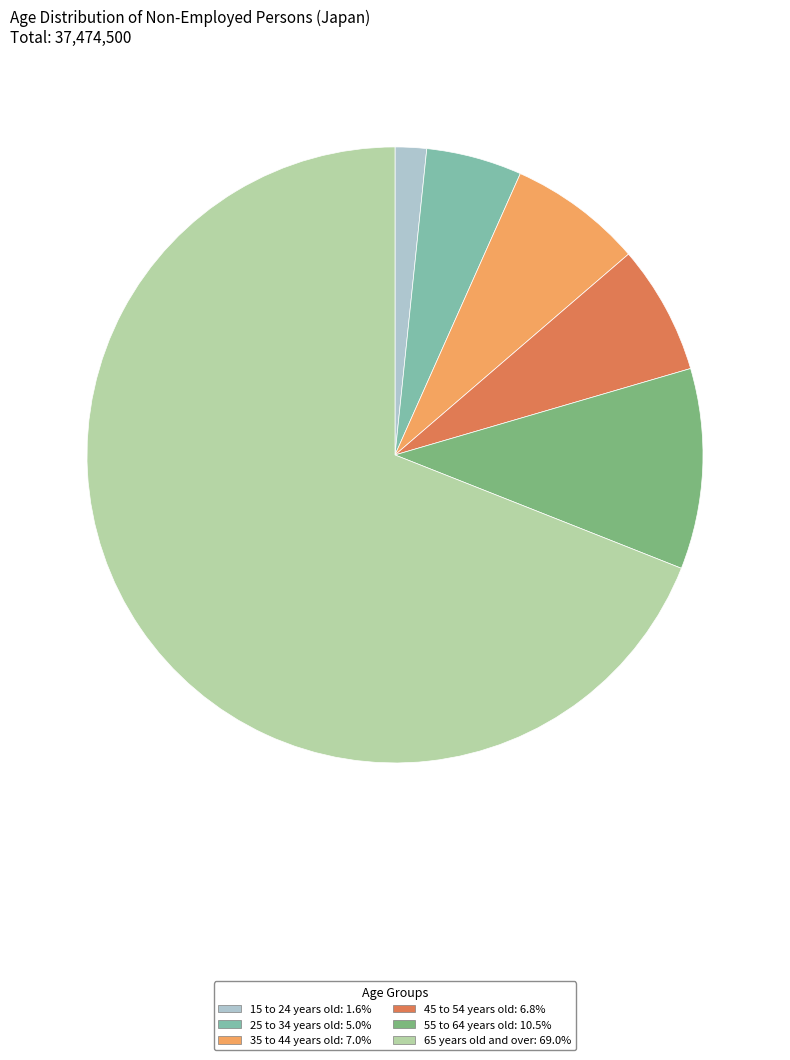

Which category has the biggest portion of the pie?

65 years old and over